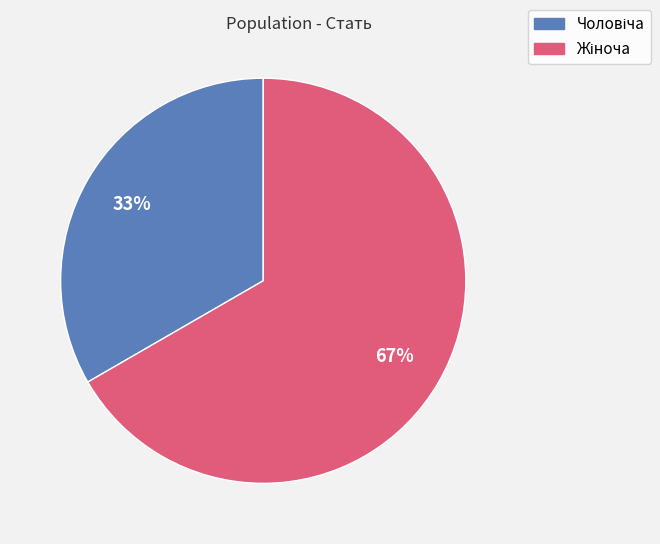

Is there a majority slice in this chart?

Yes